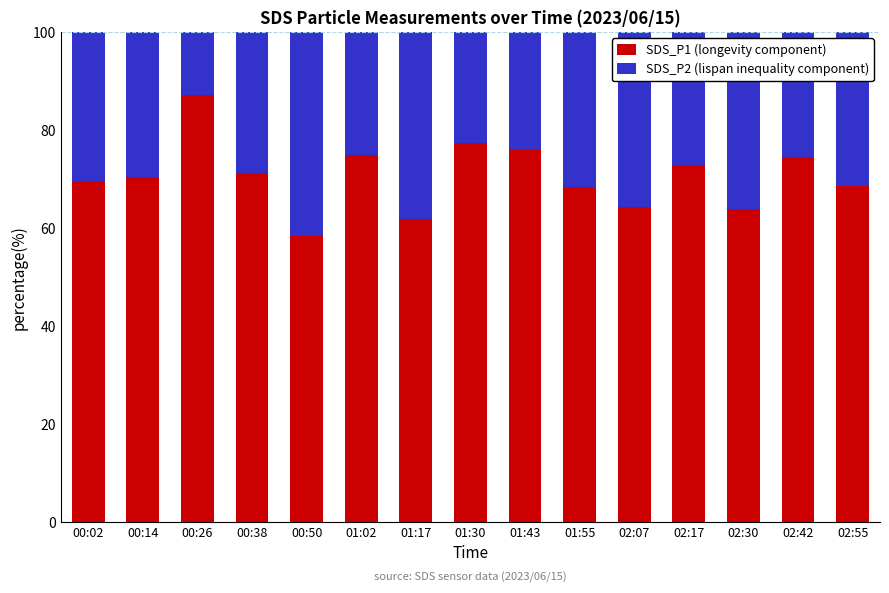

The value of SDS_P1 (longevity component) at 01:55 is 121.7. True or false?

False